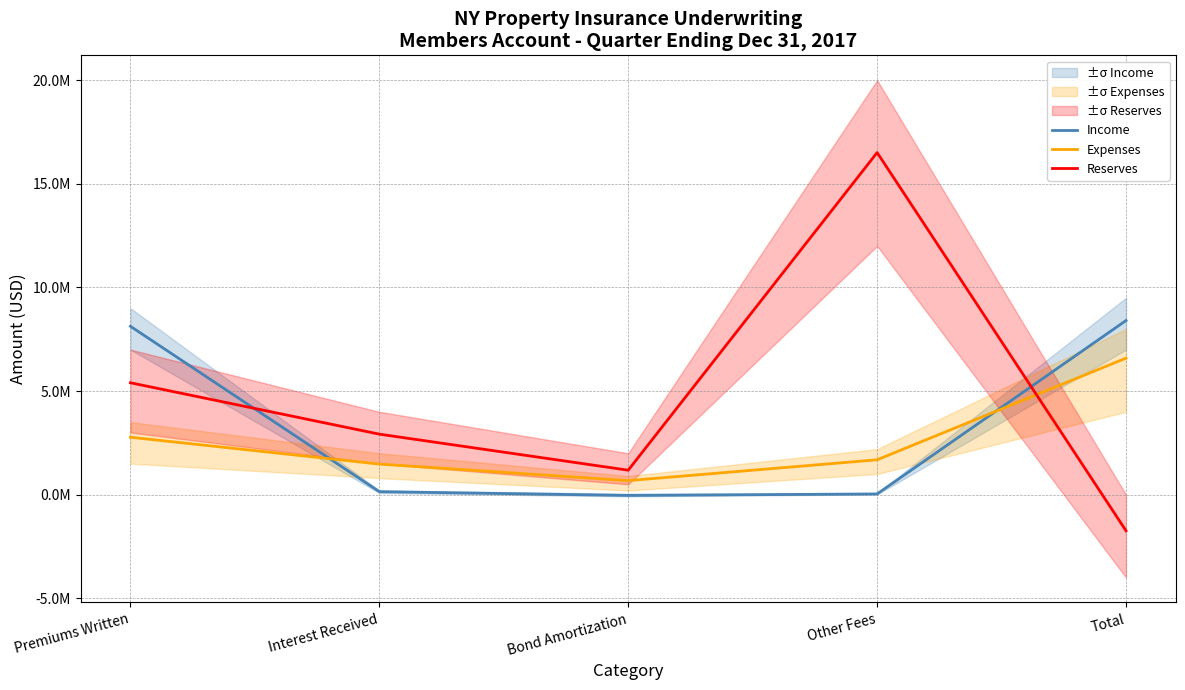

How many negative values does the Income series have?

1